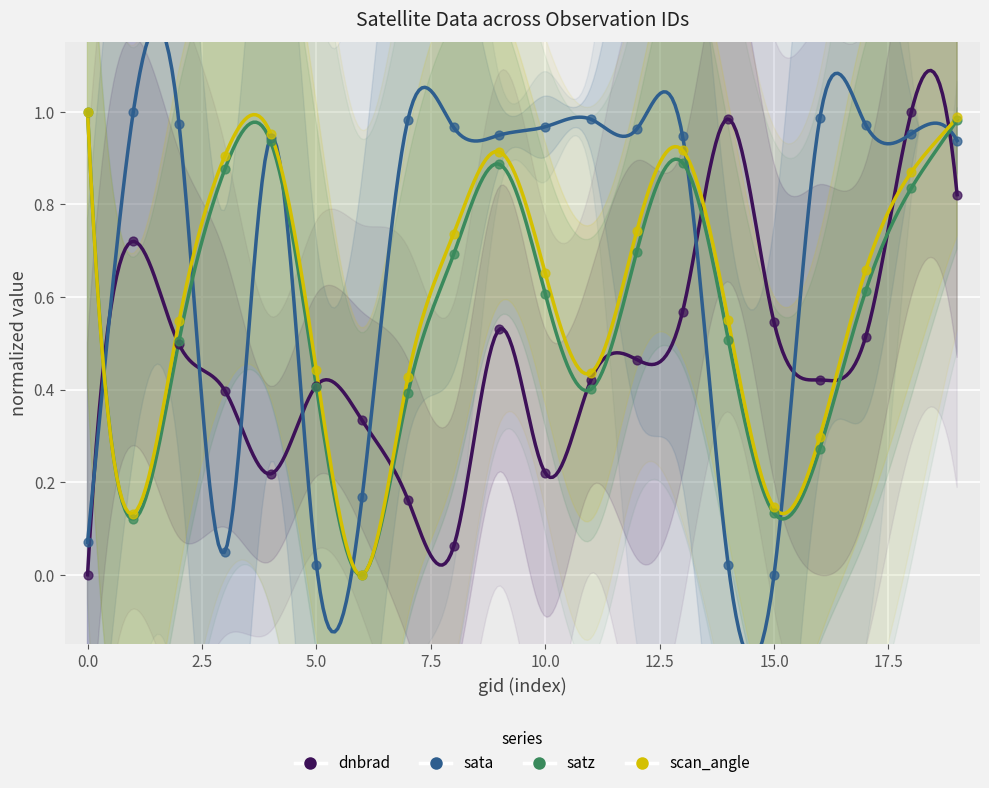

What are all the series names shown in the legend?

dnbrad, sata, satz, scan_angle